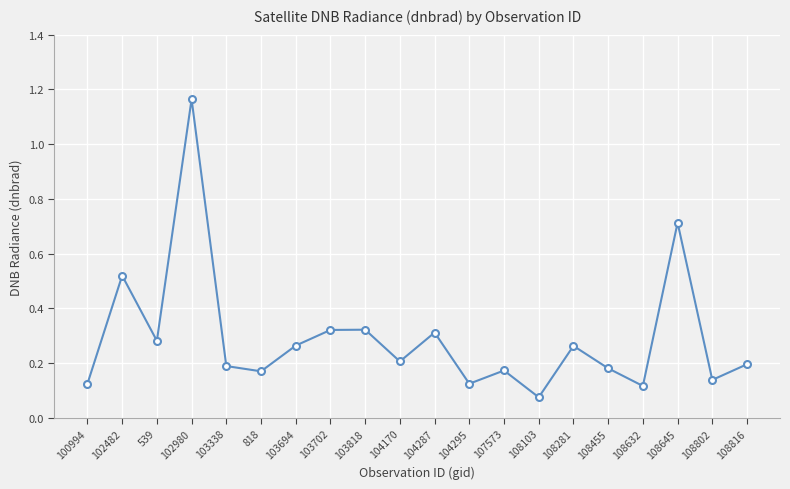

What is the label of the 6th point from the left?

818